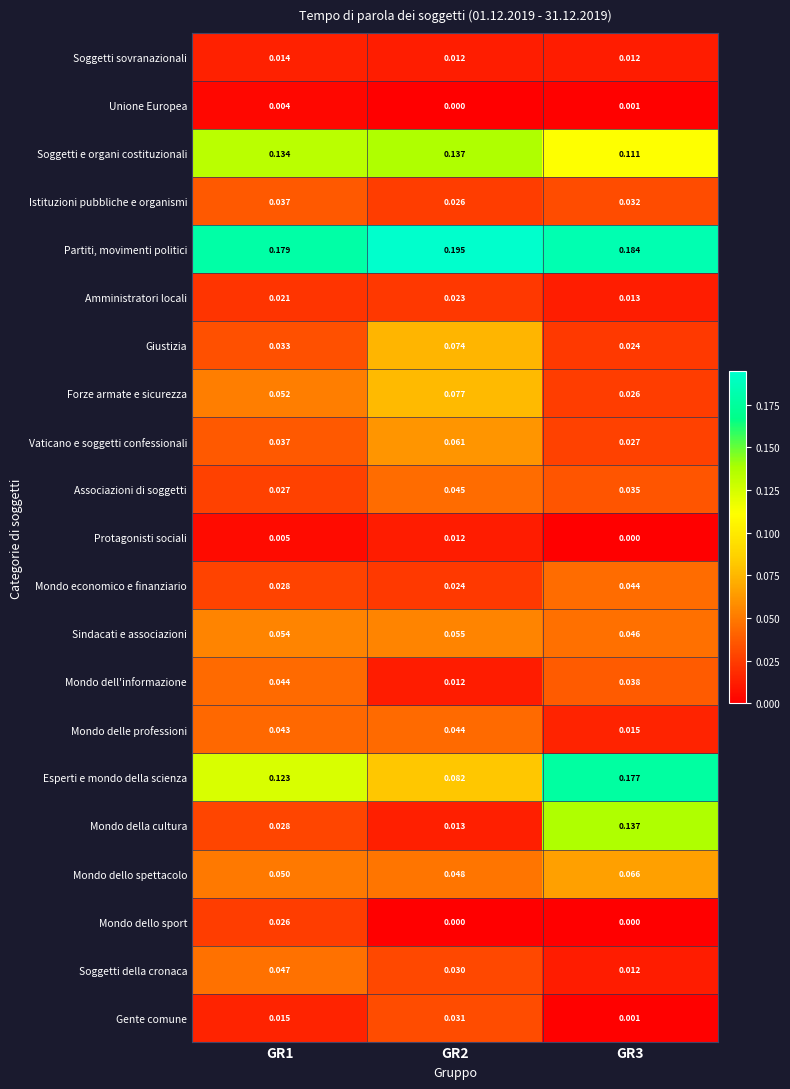

What is the total value across all series at GR3?

1.0